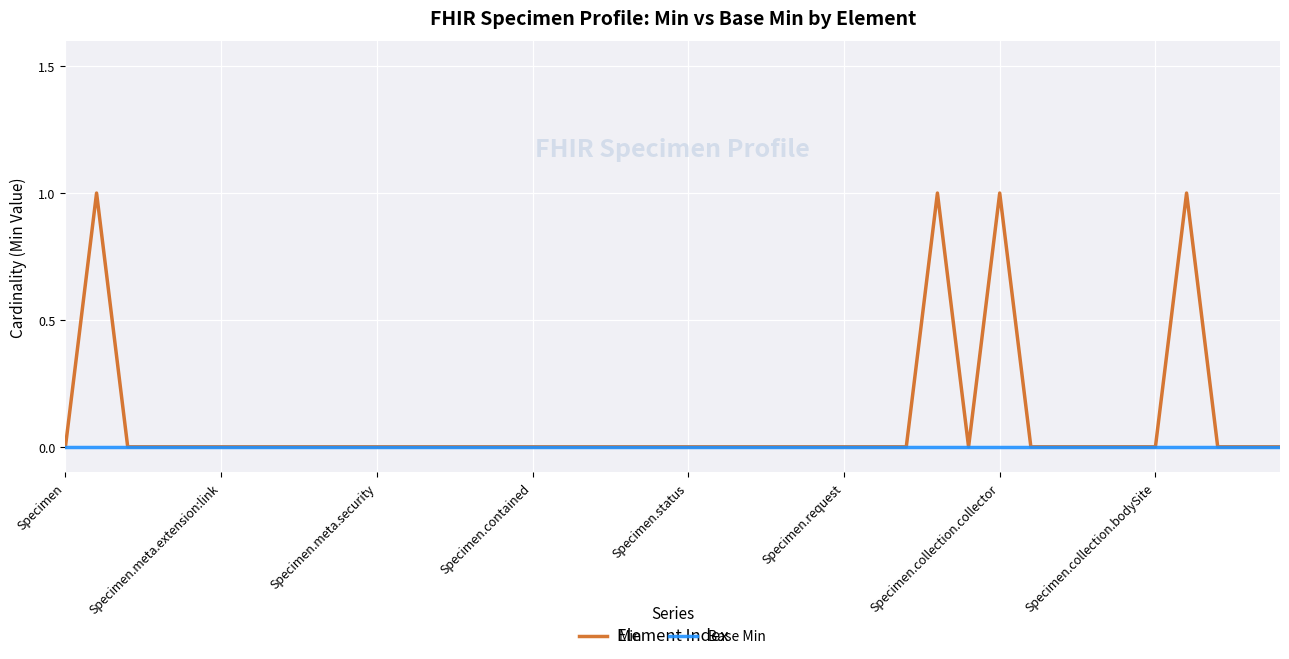

Which series has the widest spread of values?

Min